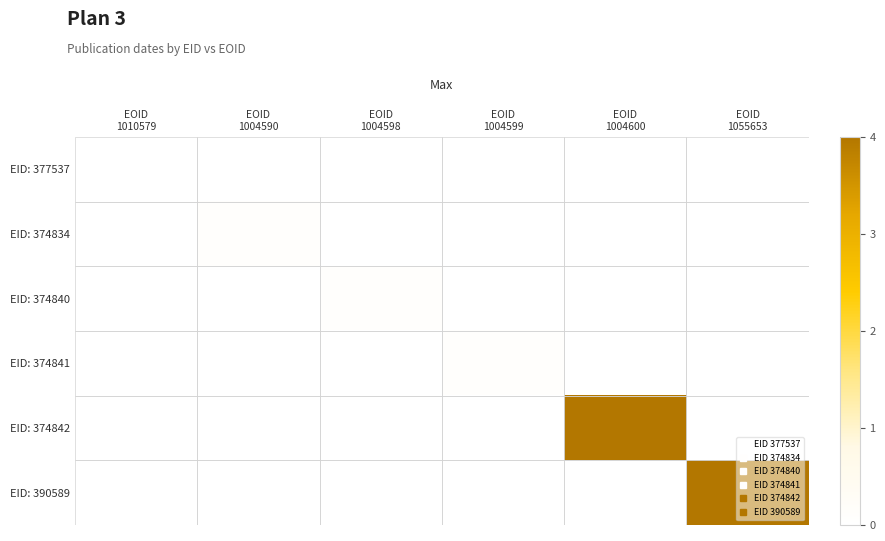

List the labels in order of EID: 390589 value, smallest first.

EOID 1010579, EOID 1004590, EOID 1004598, EOID 1004599, EOID 1004600, EOID 1055653